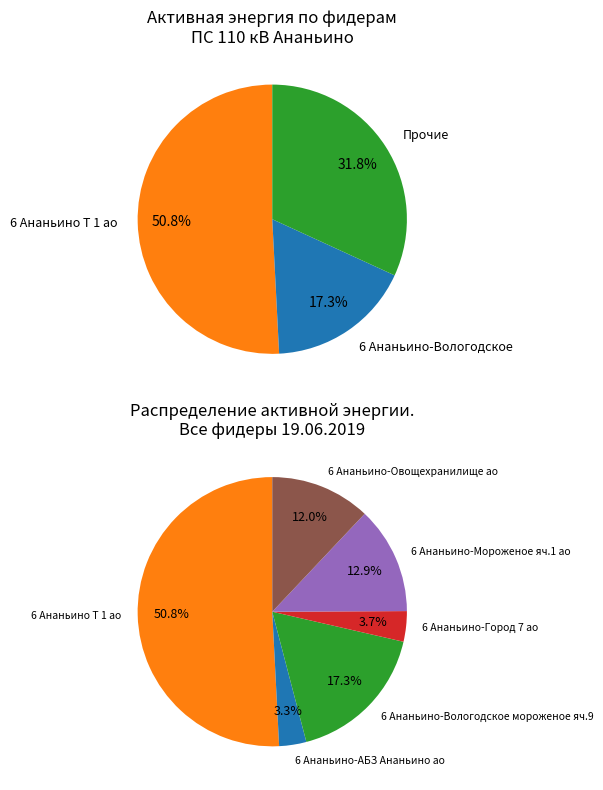

Which slice is the smallest?

6 Ананьино-АБЗ Ананьино ао